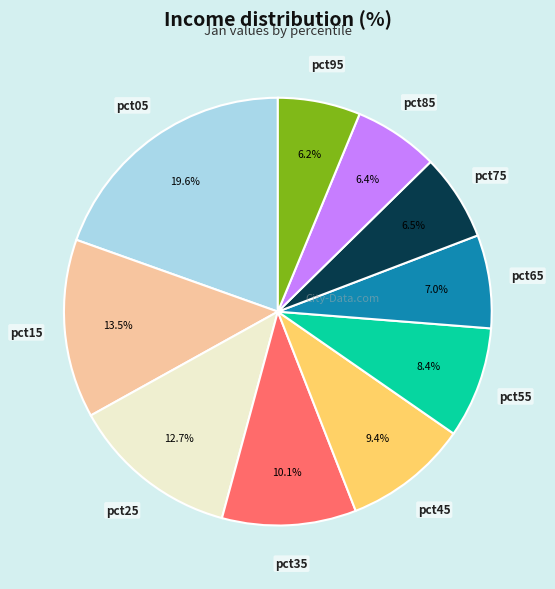

Is there a majority slice in this chart?

No